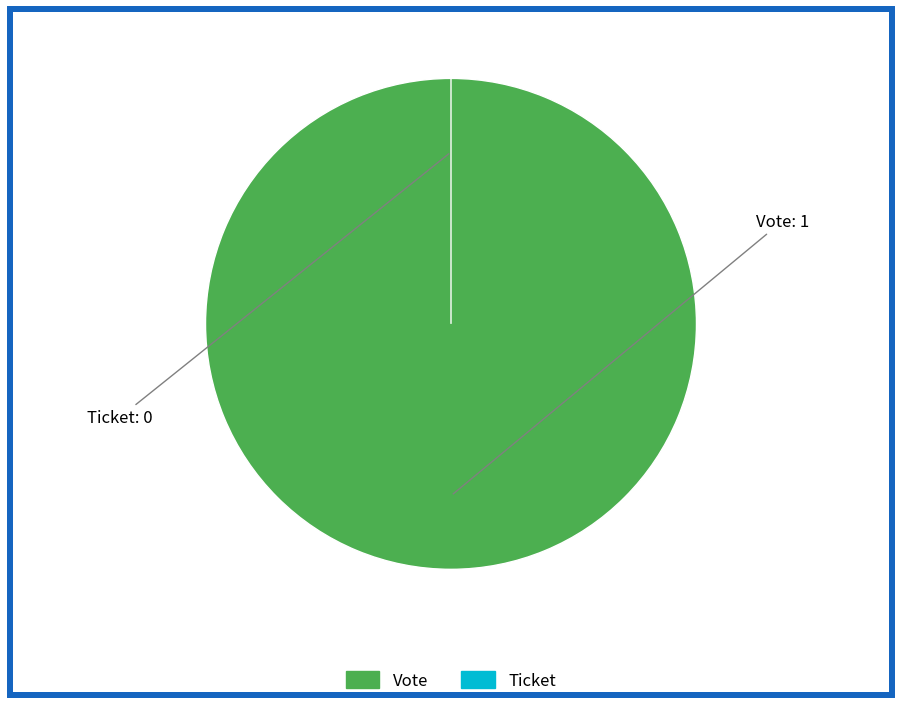

Is there any slice that represents more than half of the pie?

Yes